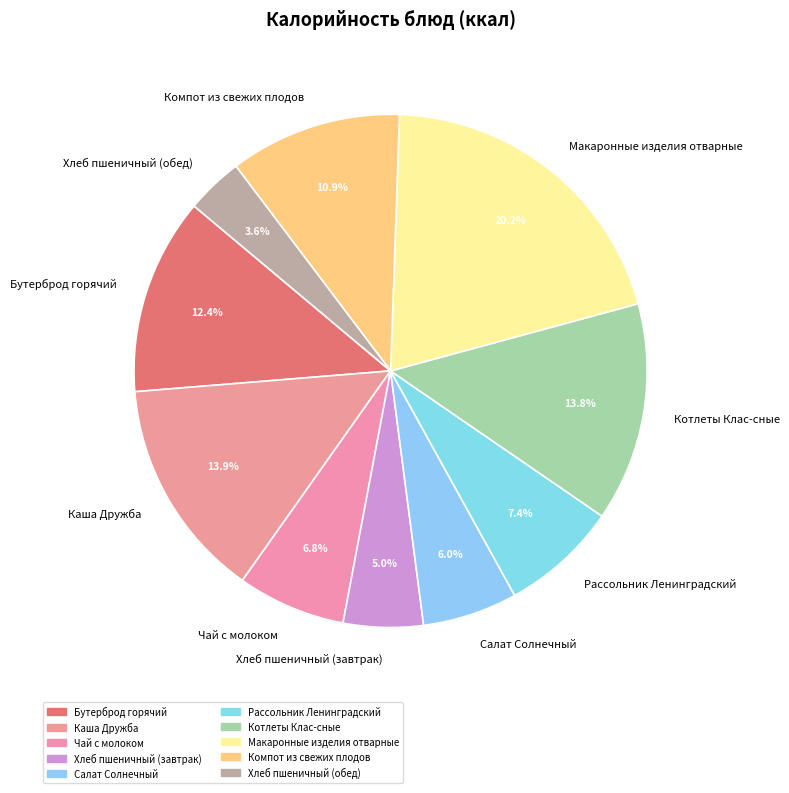

What percentage is the Рассольник Ленинградский slice, to the nearest percent?

7%